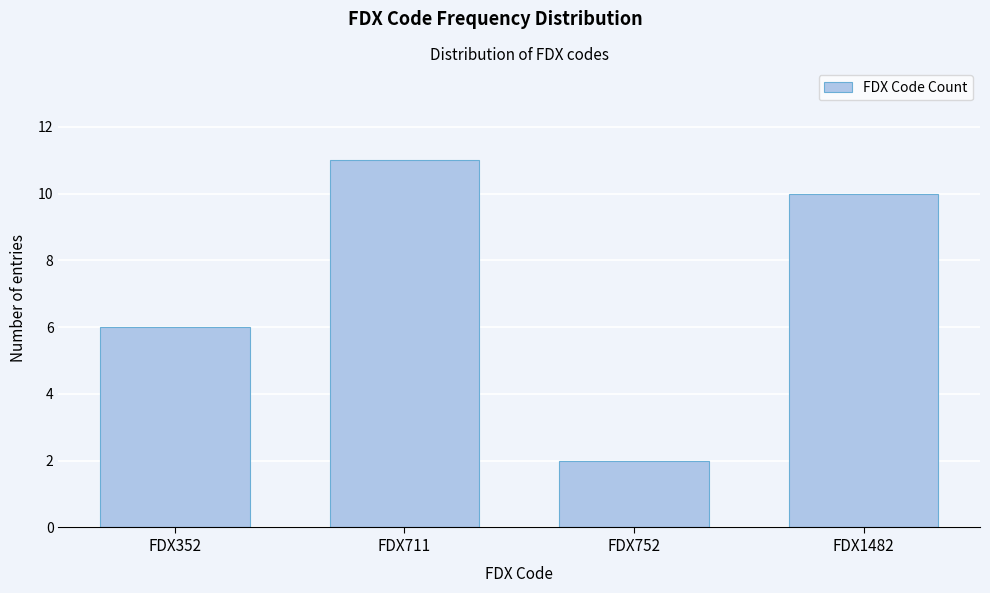

Reading right to left, transcribe all the data shown in this chart.

FDX1482=10	FDX752=2	FDX711=11	FDX352=6